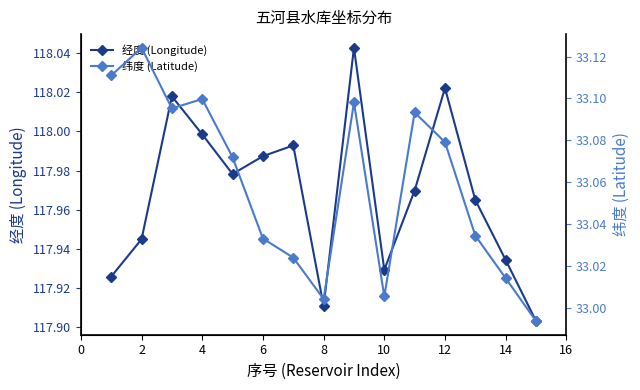

Count the number of data series in this chart.

2